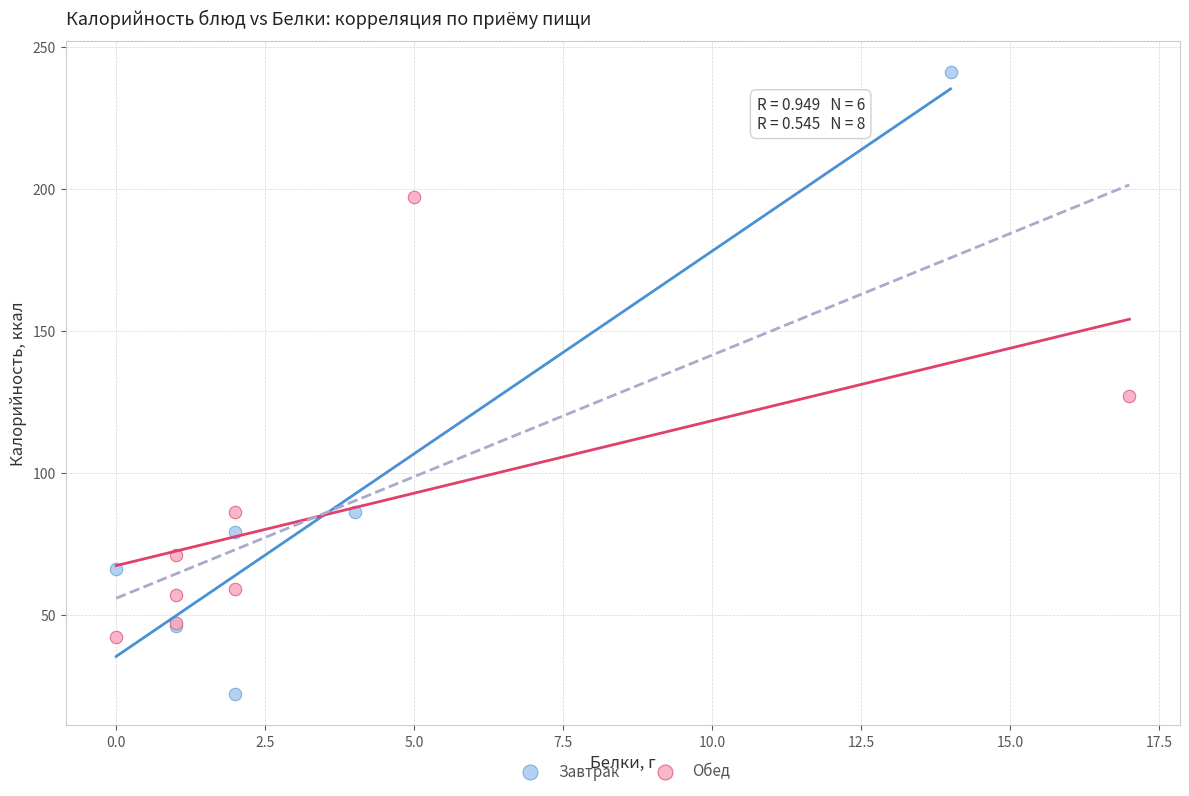

Which series reaches the minimum Y coordinate?

Завтрак